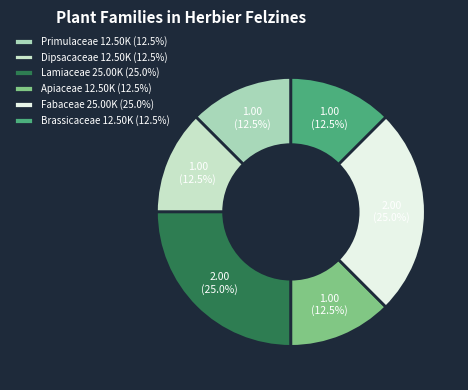

Which category has the biggest portion of the pie?

Lamiaceae